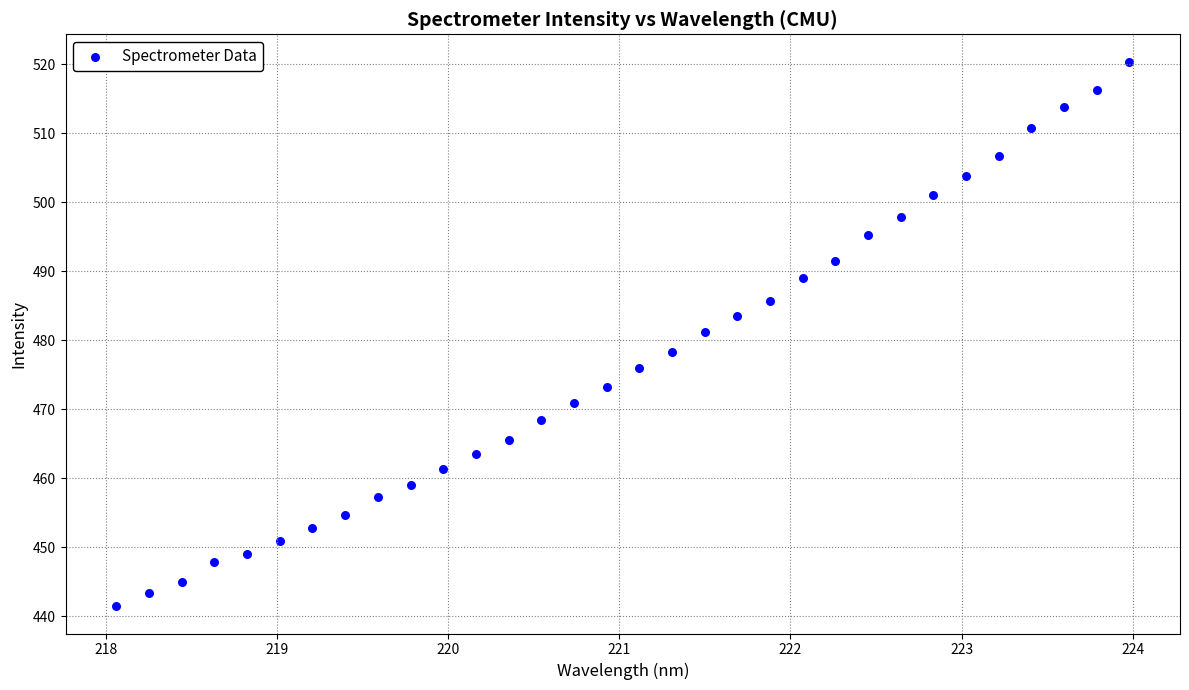

What is the range of Y values (max minus min)?

79.0